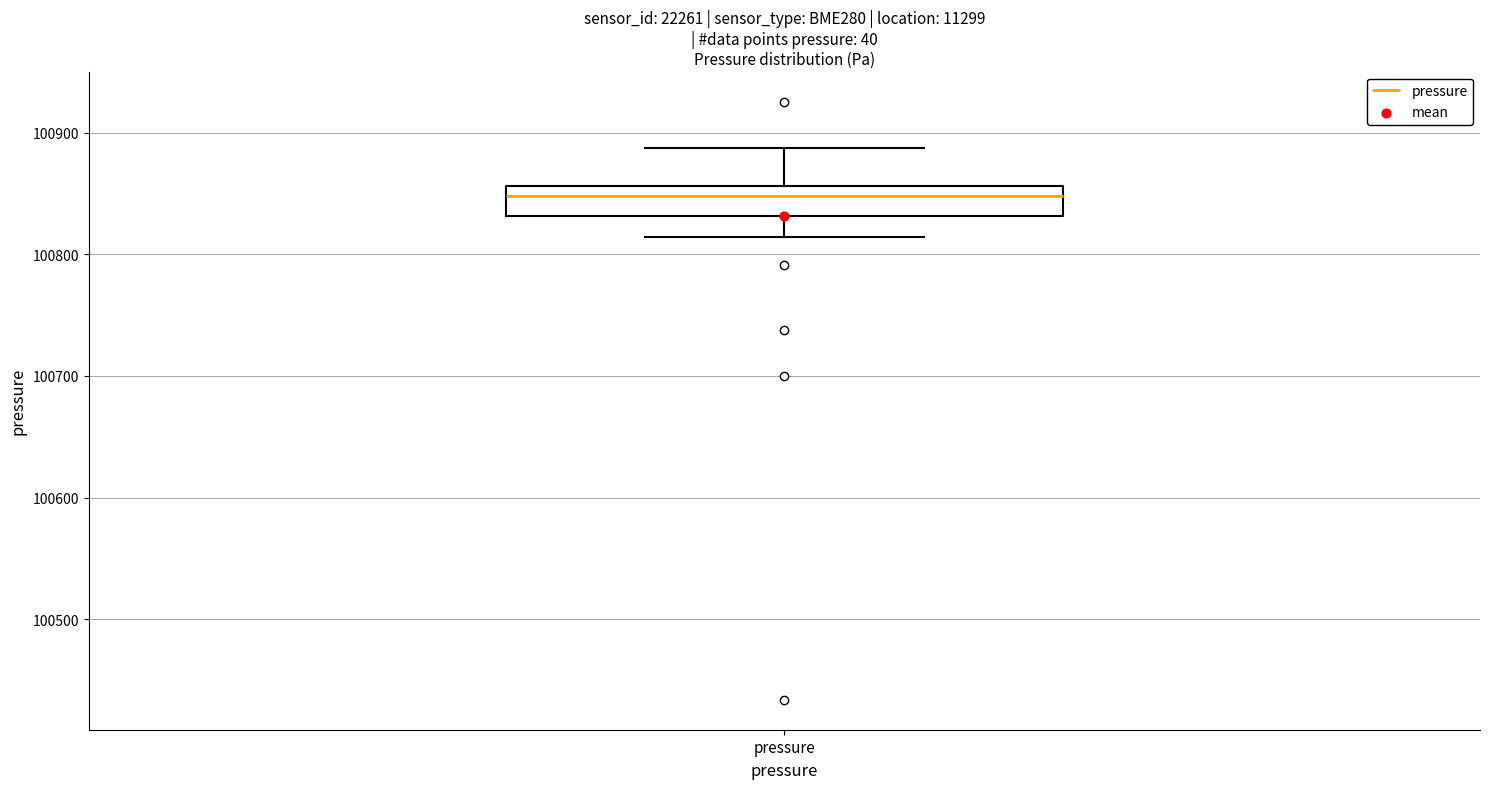

Transcribe this box plot: give where the median line is, the range the box spans, and where the two whiskers end, as read against the y-axis. The values are not printed on the chart, so give them approximately, as read against the axis.

median 100850, box 100830 to 100860, whiskers 100810 to 100890